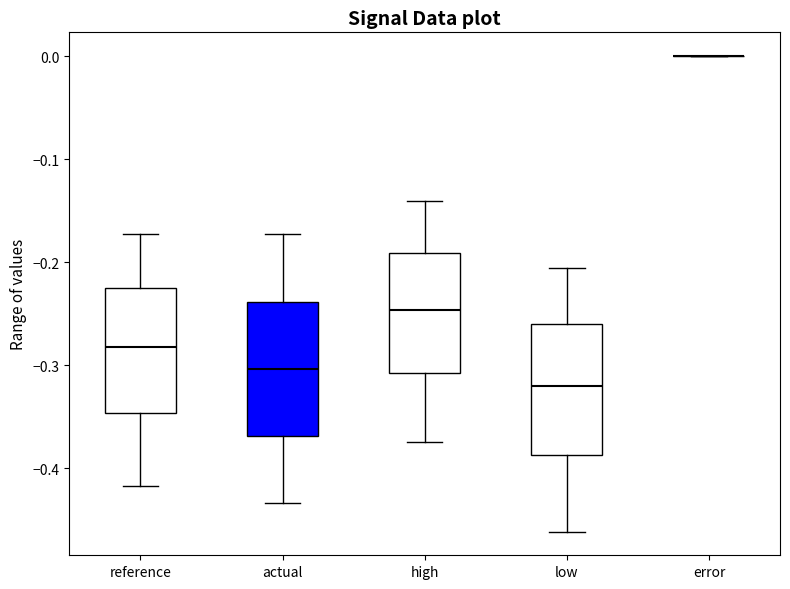

Reading left to right, transcribe this box plot: for each box, give where its median line is, the range the box spans, and where its two whiskers end, as read against the y-axis. The values are not printed on the chart, so give them approximately, as read against the axis.

reference: median -0.28, box -0.35 to -0.23, whiskers -0.42 to -0.17
actual: median -0.30, box -0.37 to -0.24, whiskers -0.43 to -0.17
high: median -0.25, box -0.31 to -0.19, whiskers -0.37 to -0.14
low: median -0.32, box -0.39 to -0.26, whiskers -0.46 to -0.21
error: box collapsed to a line at 0.00, whiskers 0.00 to 0.00